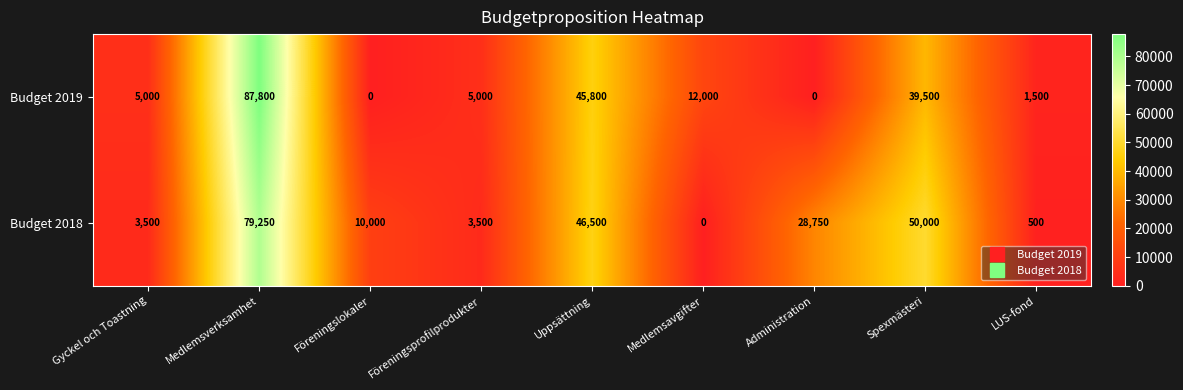

How many data points does each series have?

9